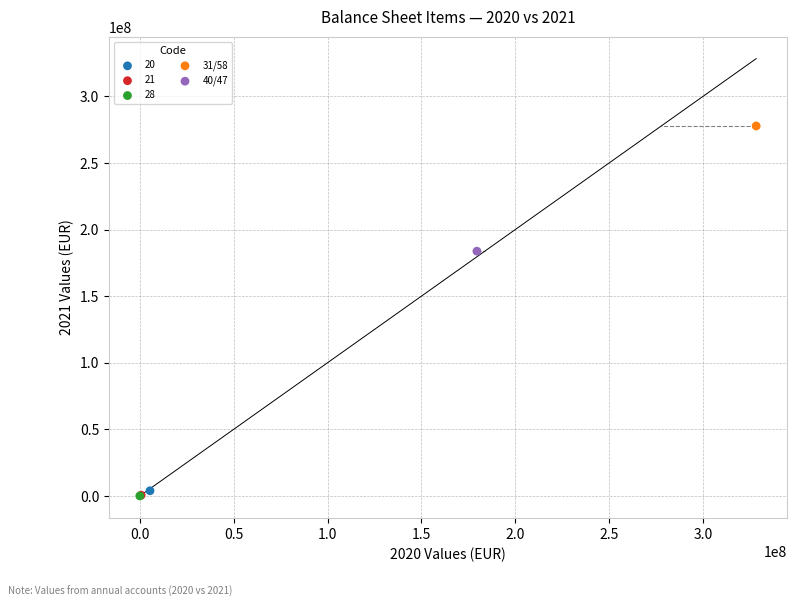

What are all the series names shown in the legend?

20, 21, 28, 31/58, 40/47